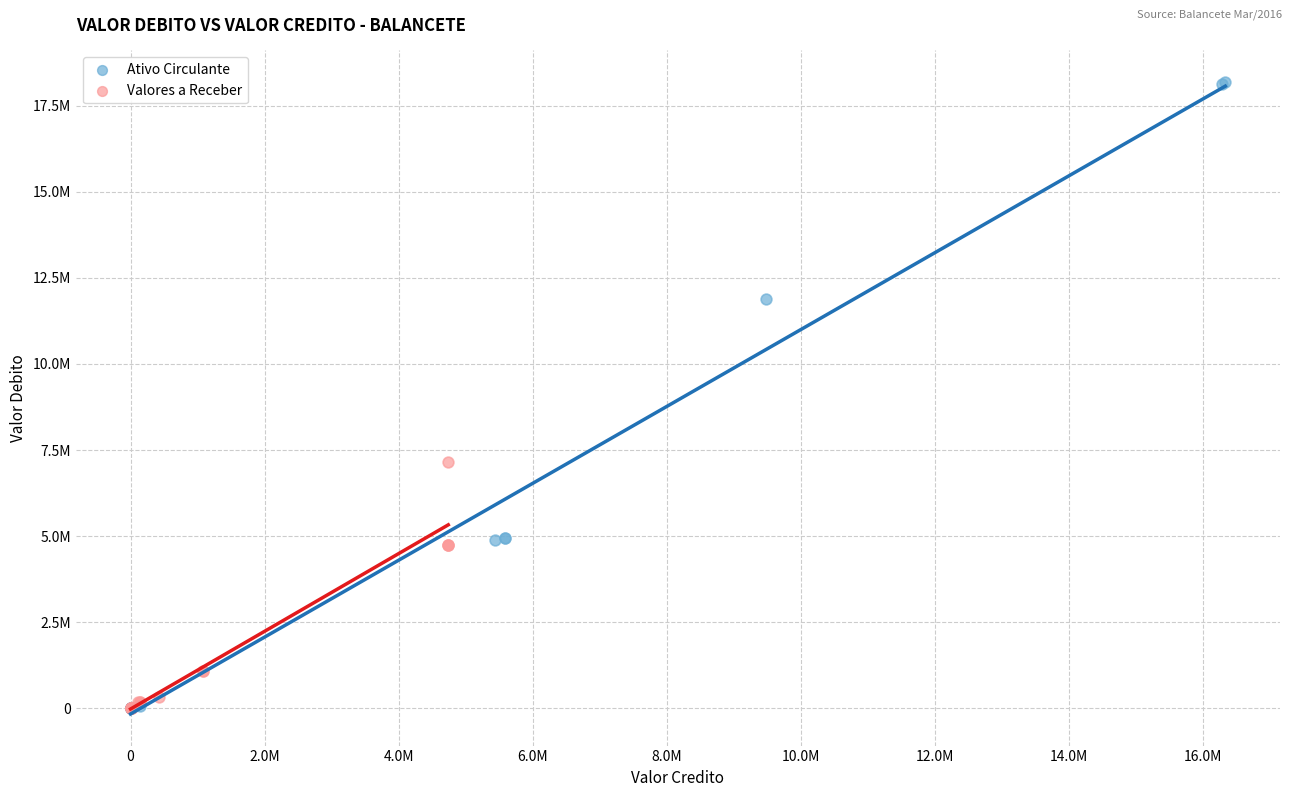

What are all the series names shown in the legend?

Ativo Circulante, Valores a Receber